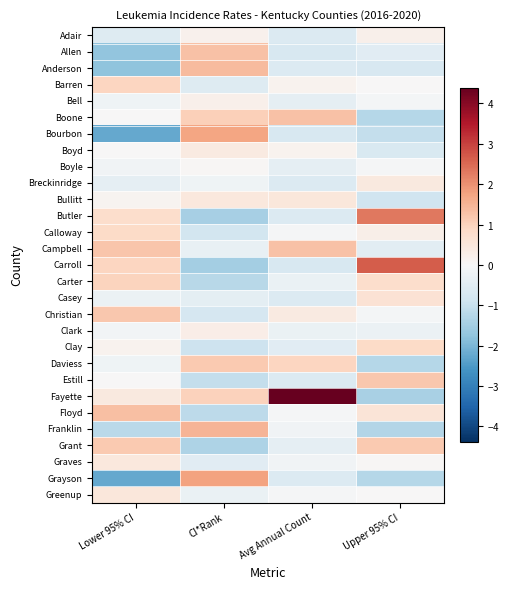

What is the minimum value shown in the chart?

-2.3